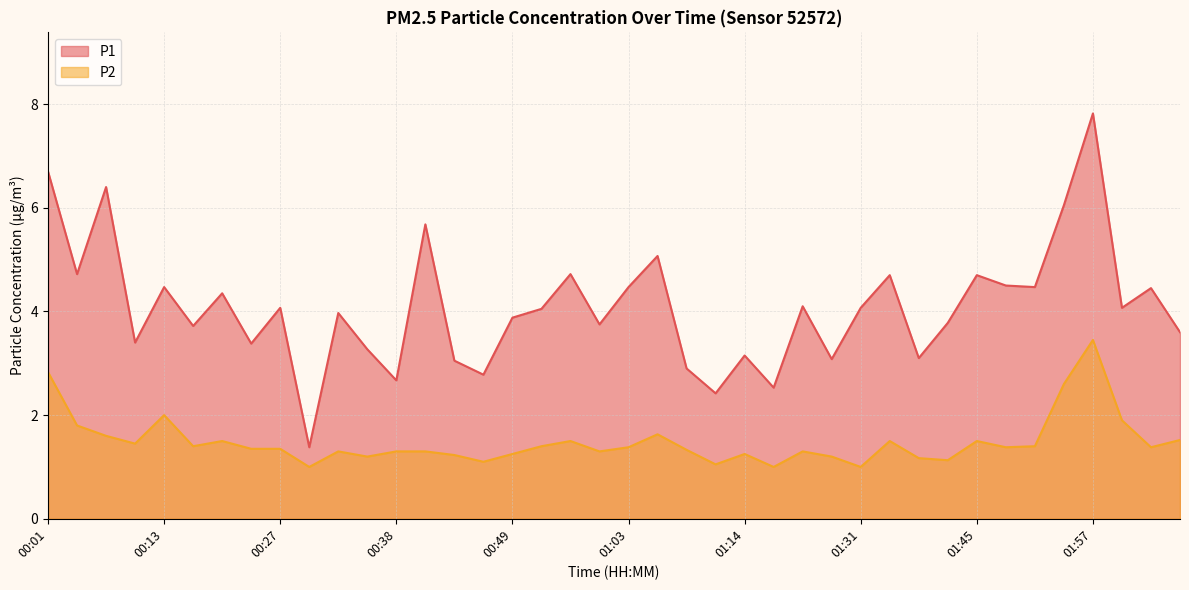

Count the number of data series in this chart.

2